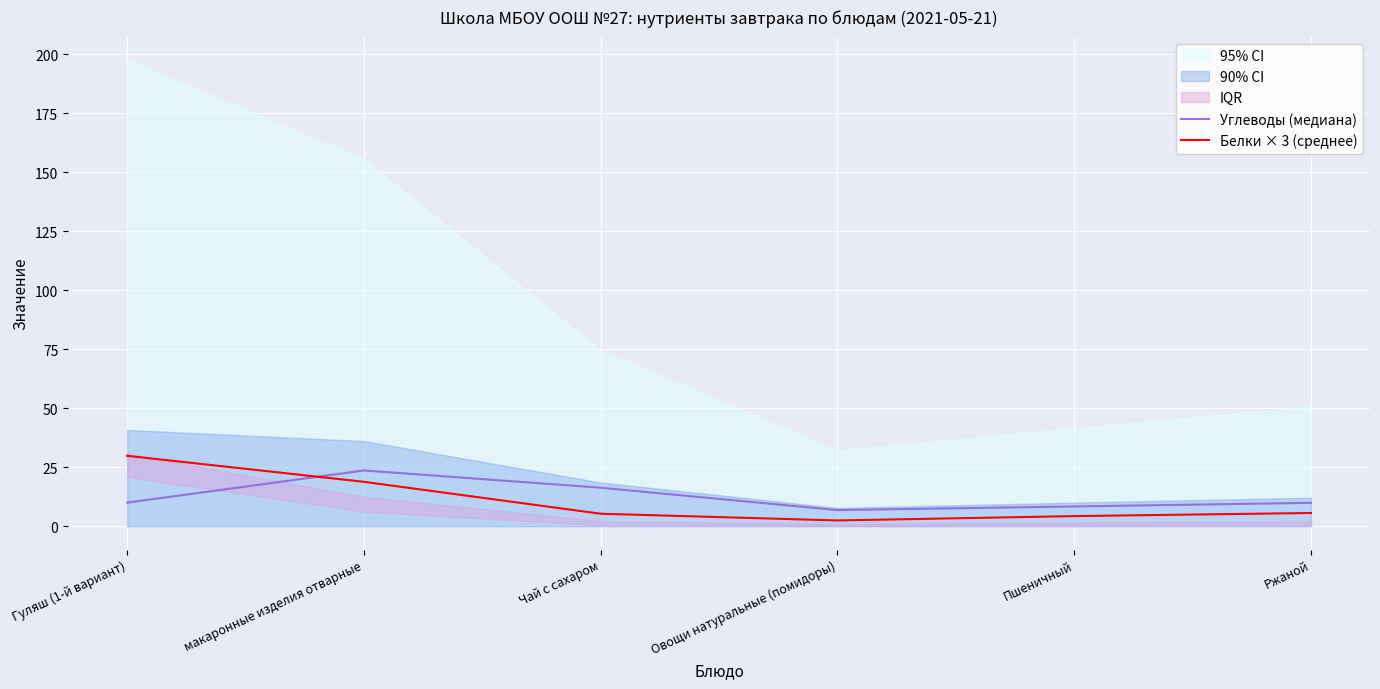

How many data points in Белки × 3 (среднее) are less than 5?

2